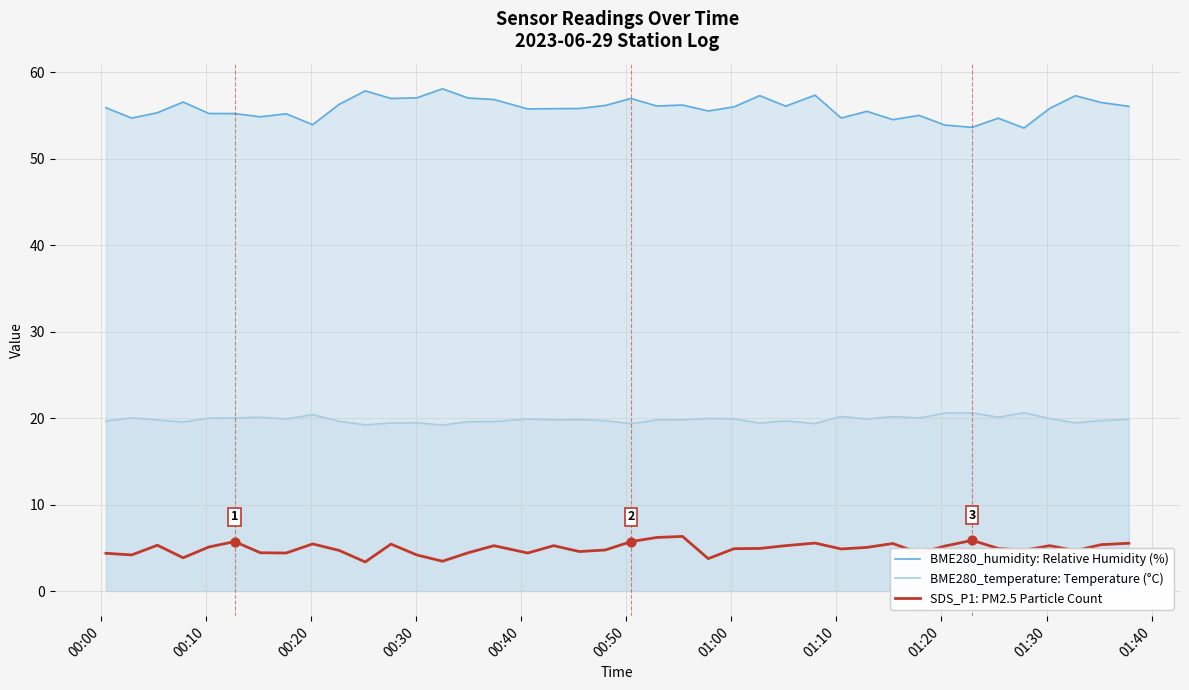

Which series has the largest Y range (max minus min)?

BME280_humidity: Relative Humidity (%)